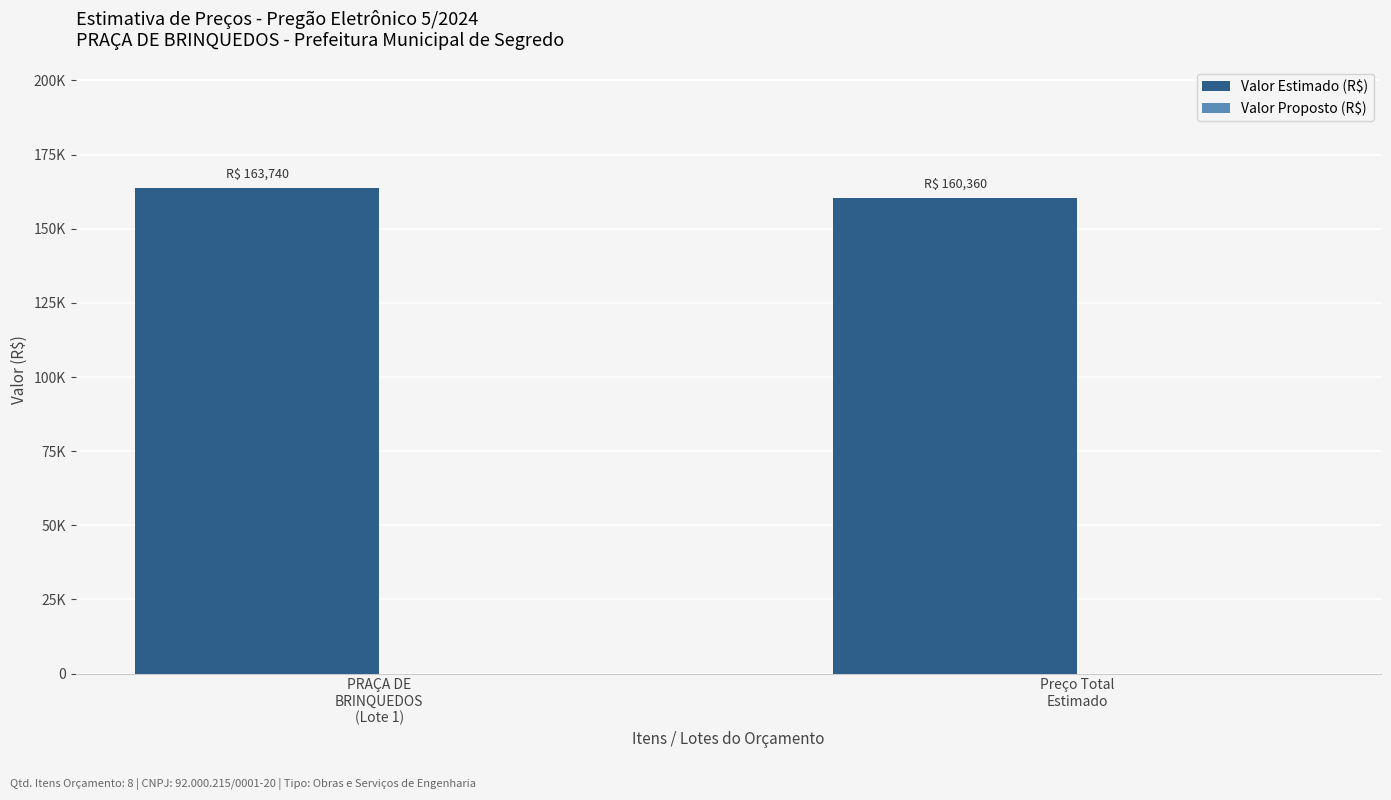

Reading left to right, list all the values displayed in this chart.

Valor Estimado (R$): PRAÇA DE
BRINQUEDOS
(Lote 1)=163740	Preço Total
Estimado=160360
Valor Proposto (R$): PRAÇA DE
BRINQUEDOS
(Lote 1)=0	Preço Total
Estimado=0